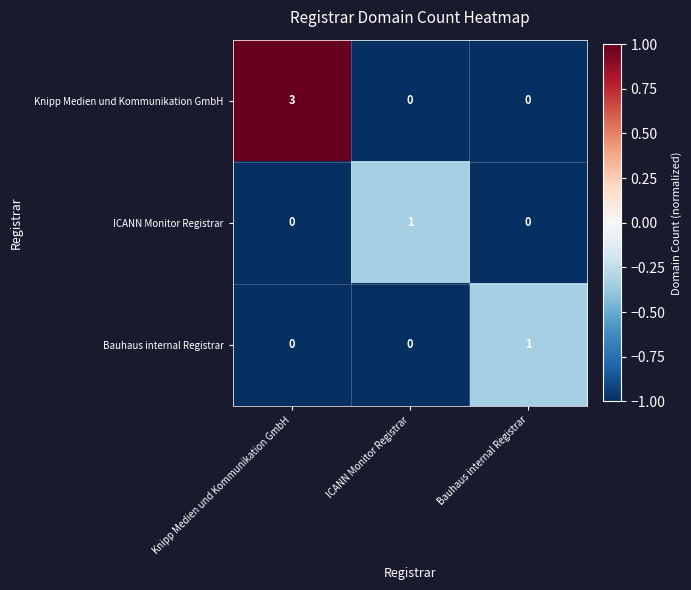

What is the difference between the maximum and minimum values in the Knipp Medien und Kommunikation GmbH series?

3